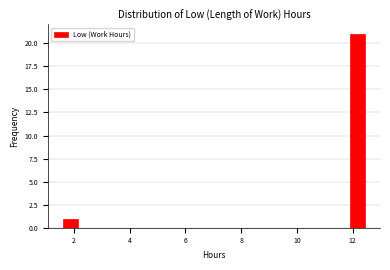

Read against the x-axis, roughly where is the centre of the tallest bar?

12.2